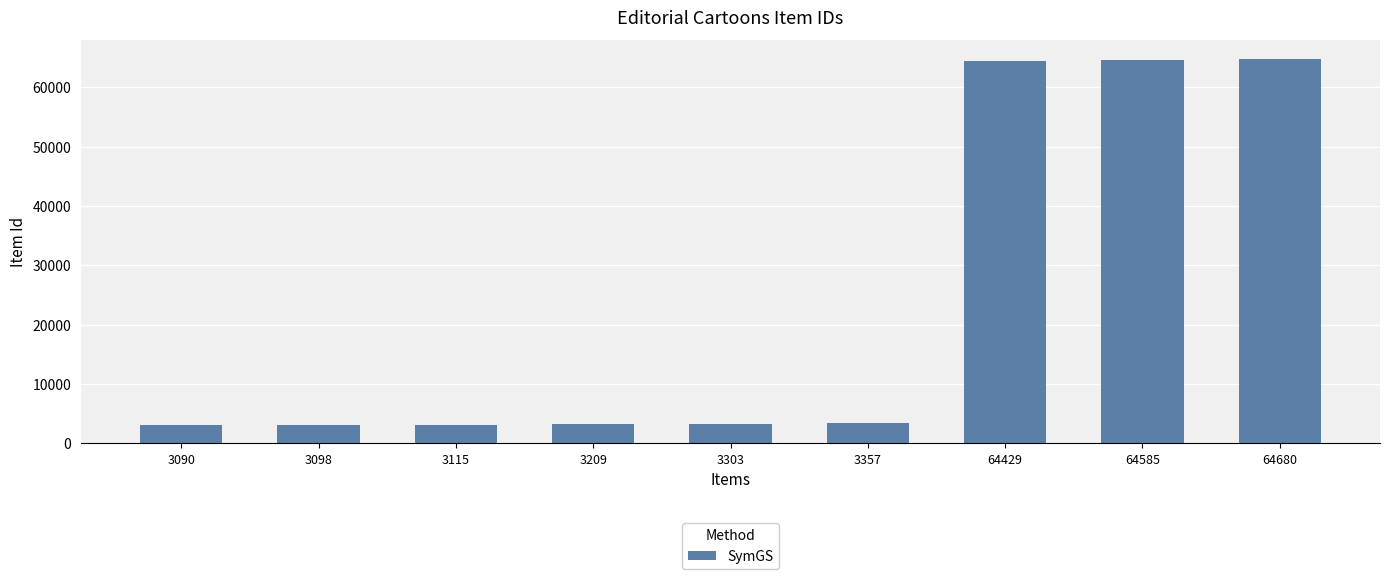

How many bars are there in total?

9